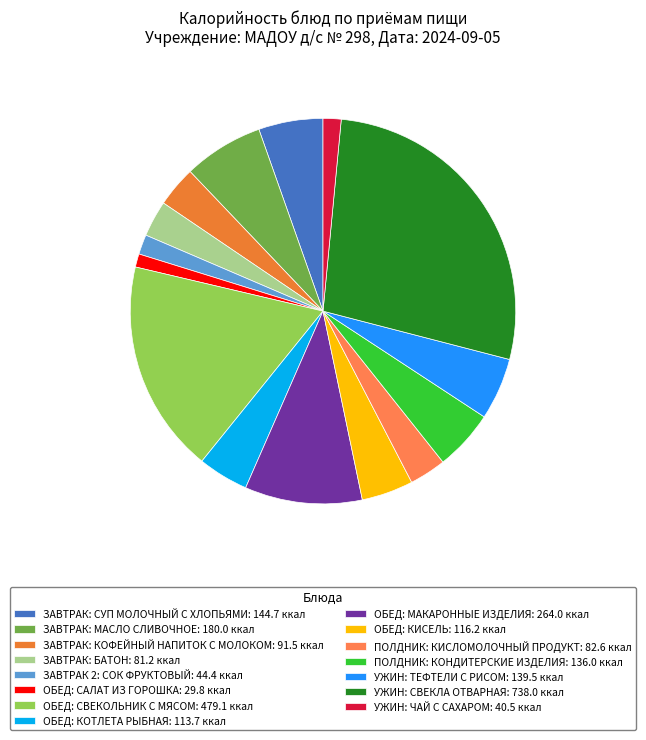

True or false: ЗАВТРАК: КОФЕЙНЫЙ НАПИТОК С МОЛОКОМ accounts for 3% of the total.

True